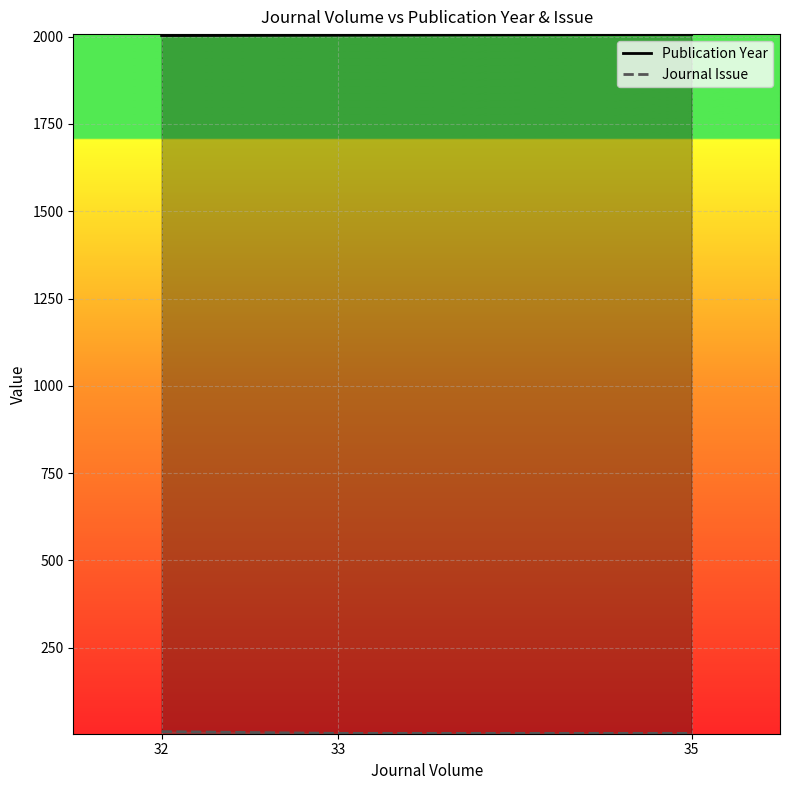

What is the sum of the Journal Issue values at 32 and 35?

15